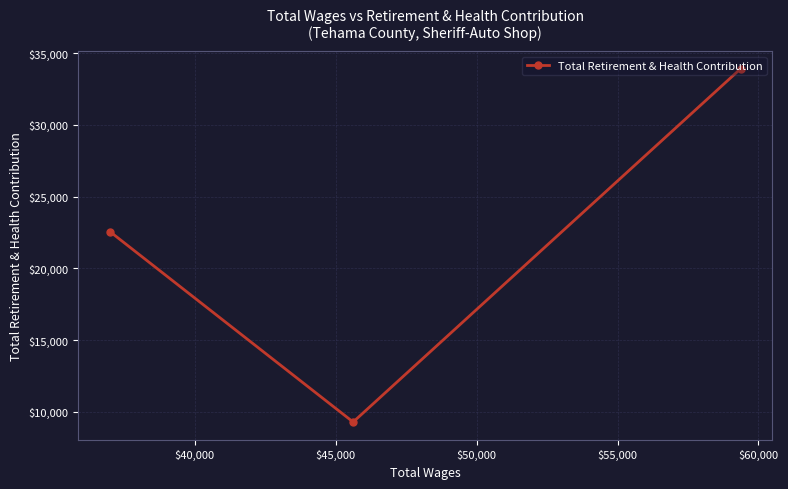

What is the minimum value shown in the chart?

9276